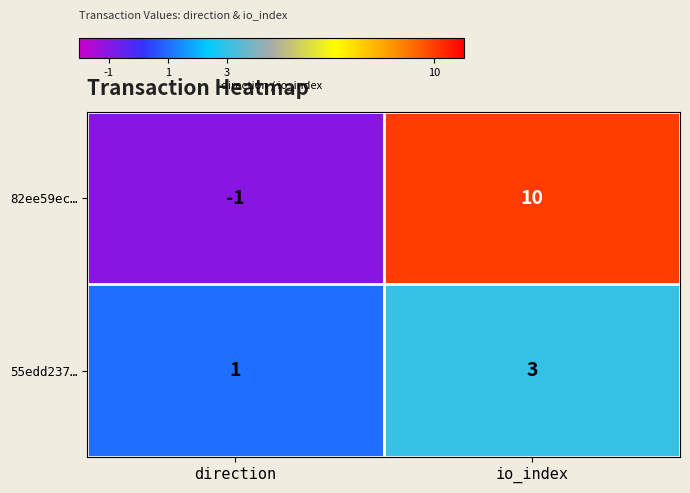

At which category is the sum across all series the highest?

io_index